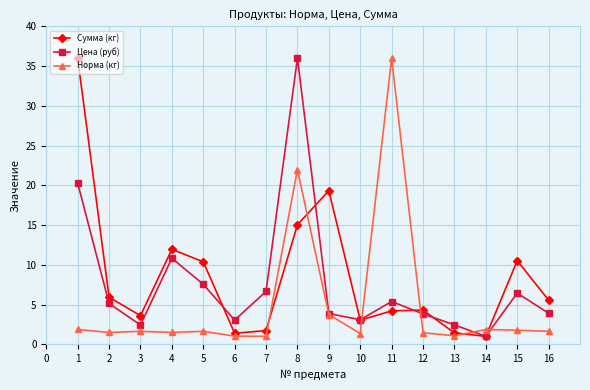

What is the greatest value displayed?

36.0